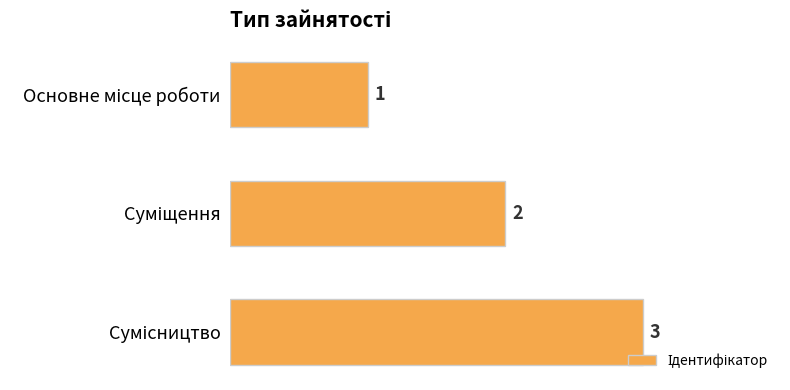

What is the value of the 2nd bar from the top?

2